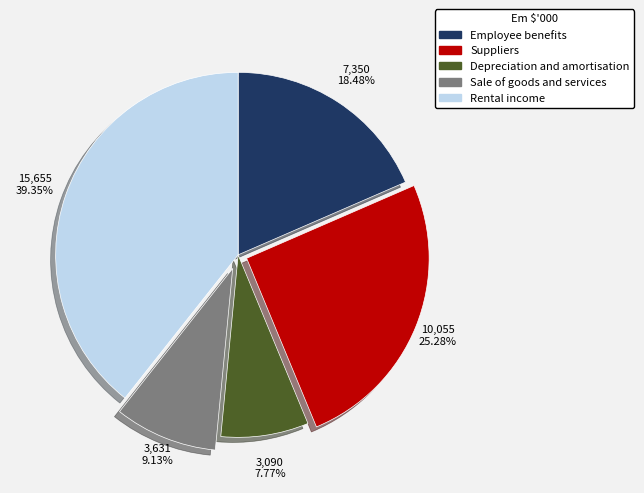

What is the largest slice in the pie chart?

Rental income